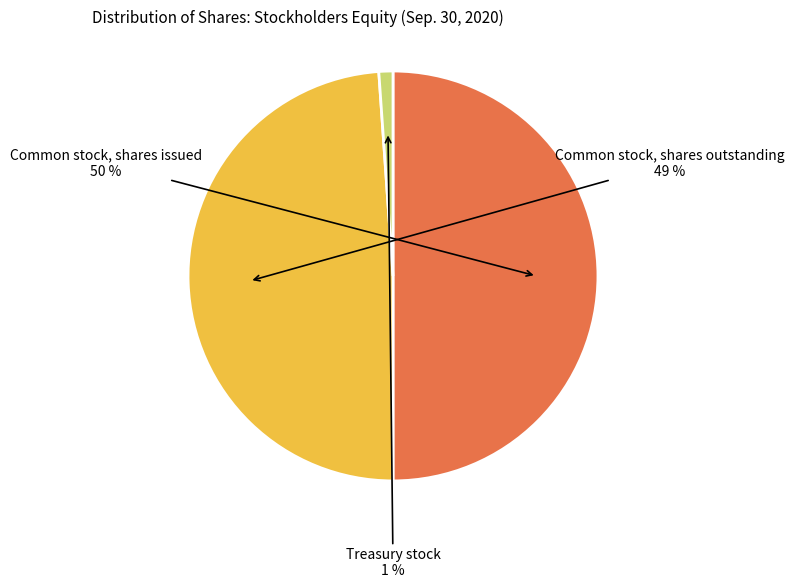

How many slices are in this pie chart?

3